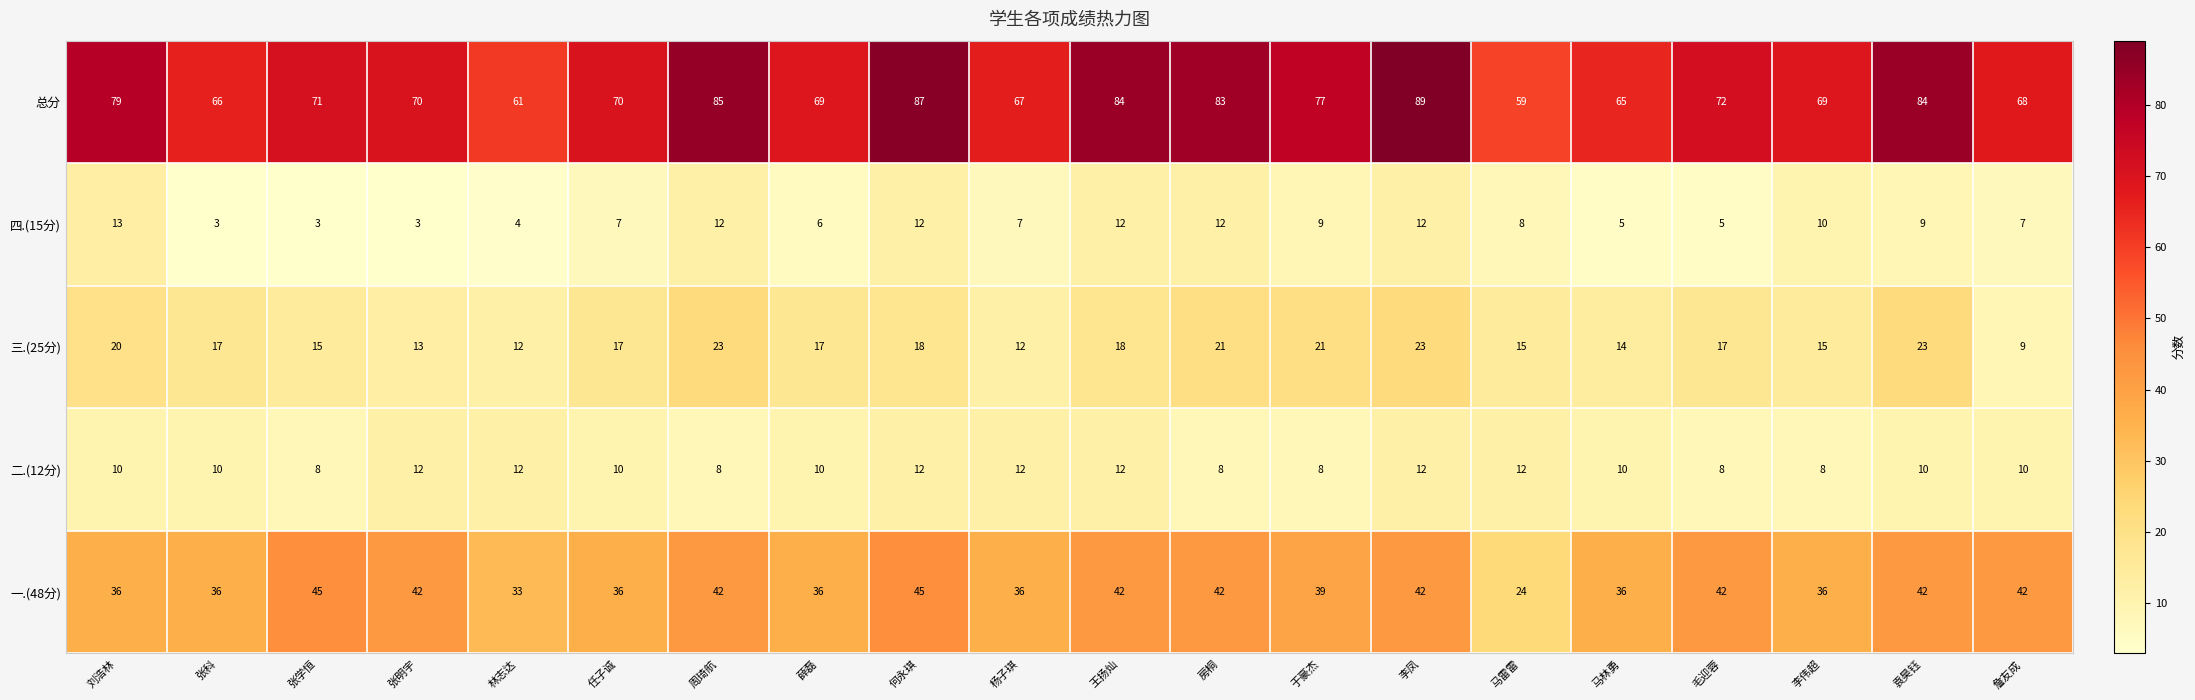

What is the maximum value for 四.(15分)?

13